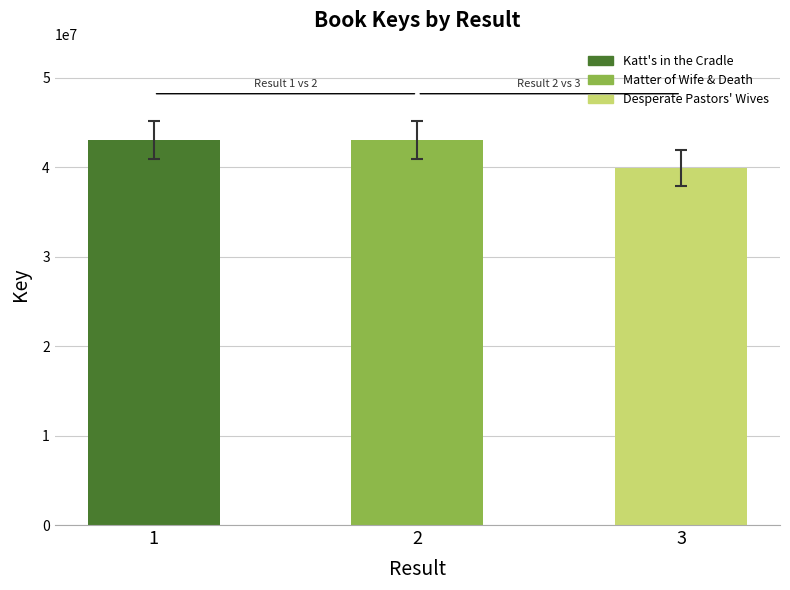

What is the minimum value shown in the chart?

39904544